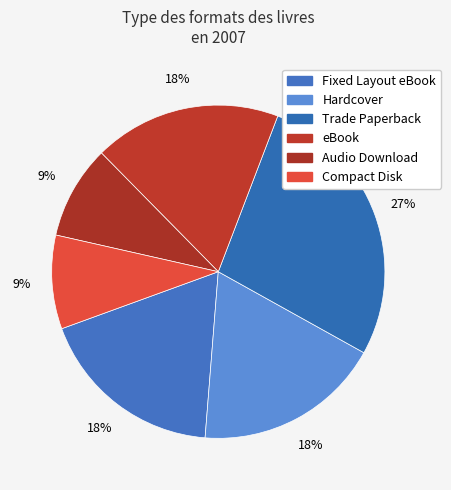

How many segments does this pie chart have?

6